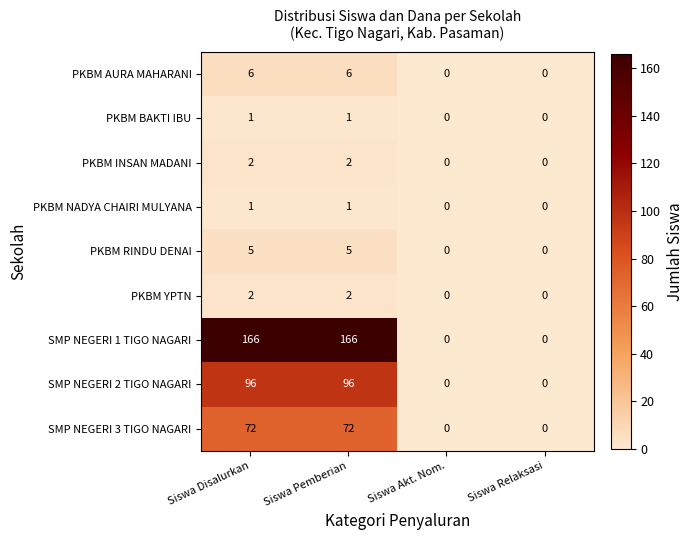

What is the approximate value of PKBM RINDU DENAI at Siswa Disalurkan?

5